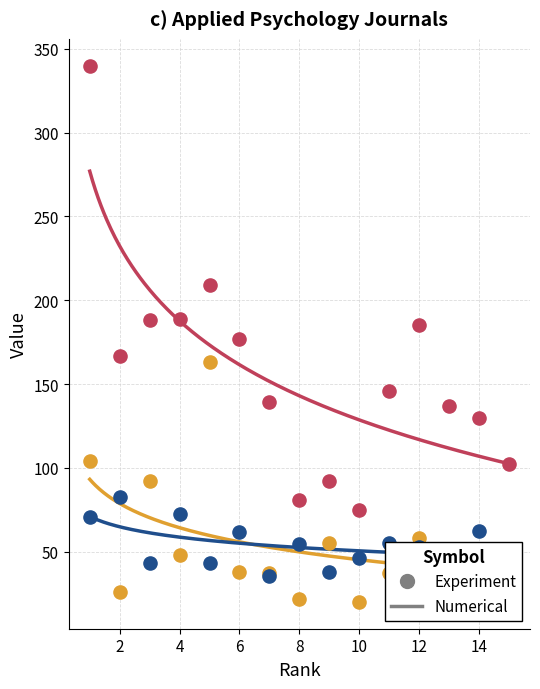

Which series has the largest Y range (max minus min)?

H index